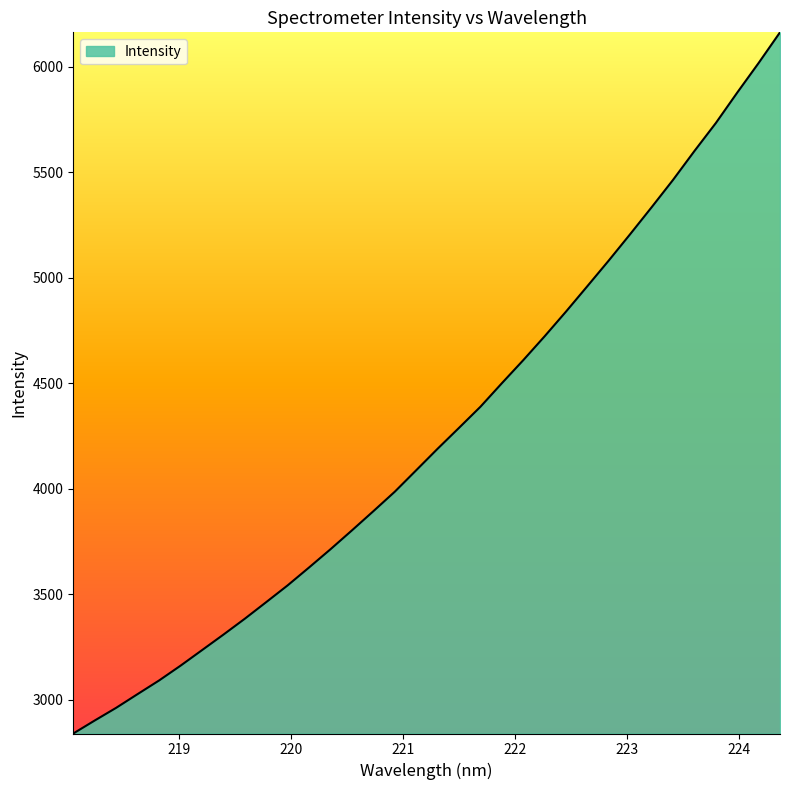

What is the greatest value displayed?

6162.9